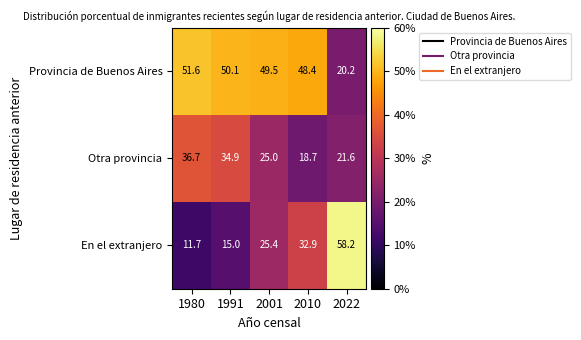

At which label does Otra provincia reach its peak?

1980